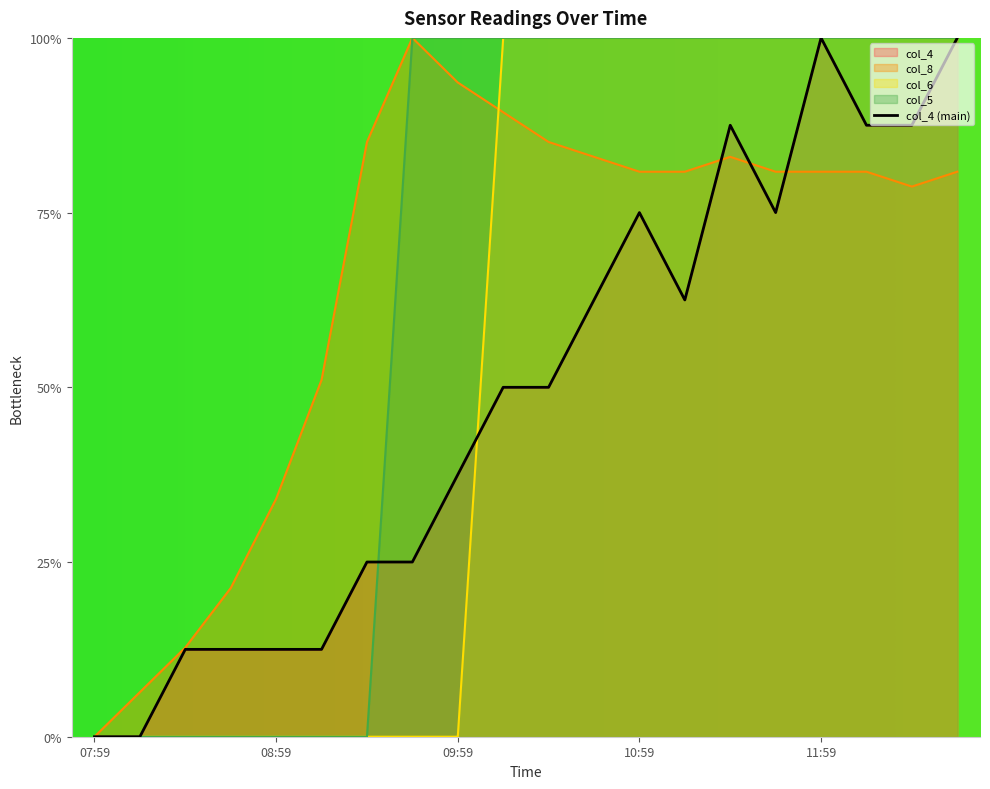

Rank the categories by col_4 value from highest to lowest.

11:59, 12:44, 11:29, 12:14, 12:29, 10:59, 11:44, 10:44, 11:14, 10:14, 10:29, 09:59, 09:29, 09:44, 08:29, 08:44, 08:59, 09:14, 07:59, 08:14